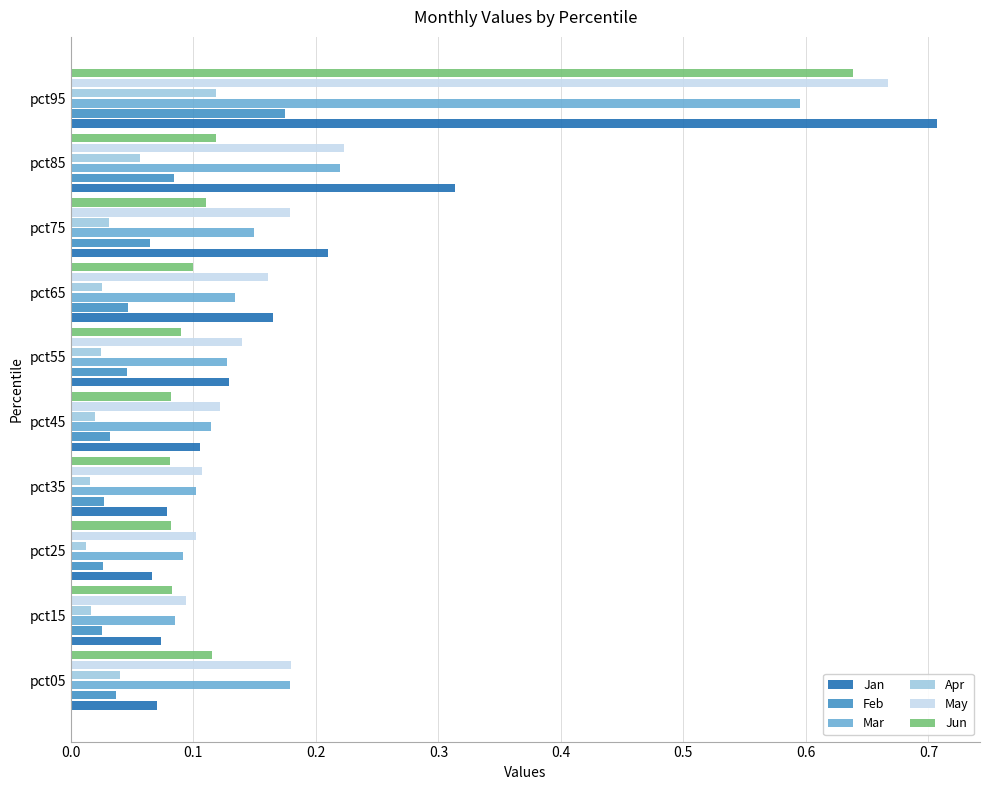

Which series has the largest range (max minus min)?

Jan